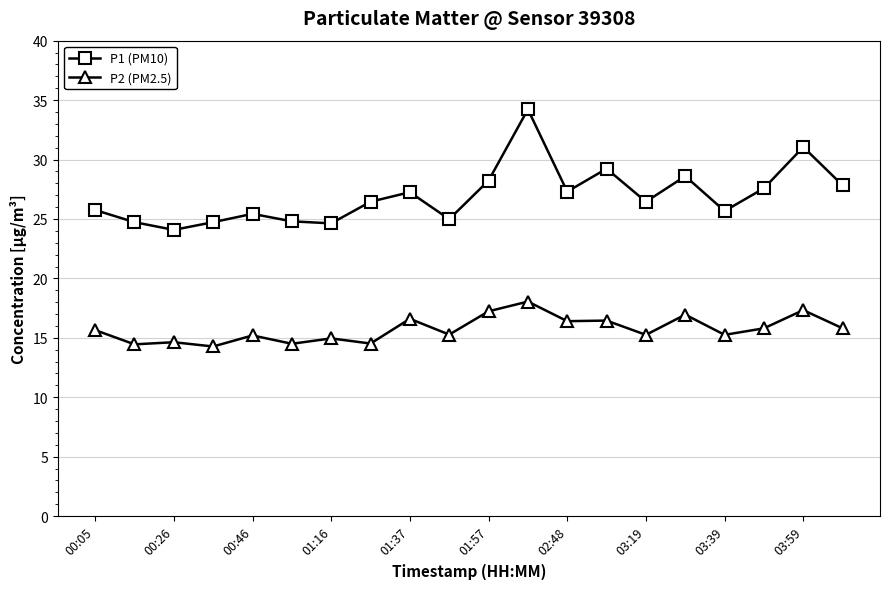

True or false: P2 (PM2.5) and P1 (PM10) intersect in this chart.

False